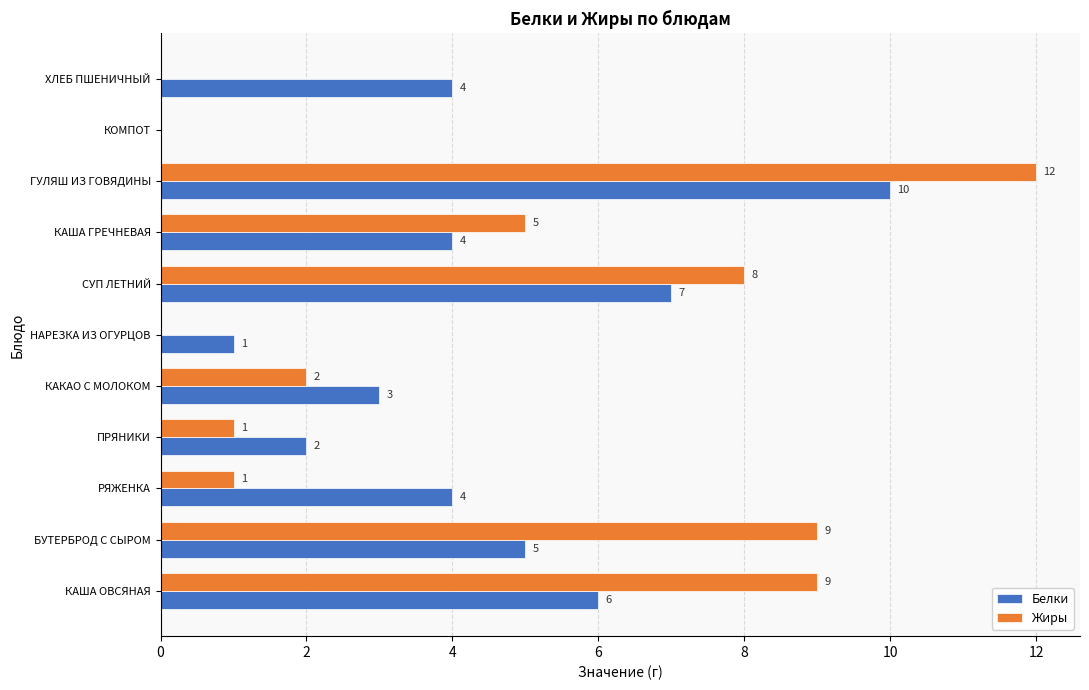

At which category is the sum across all series the highest?

ГУЛЯШ ИЗ ГОВЯДИНЫ